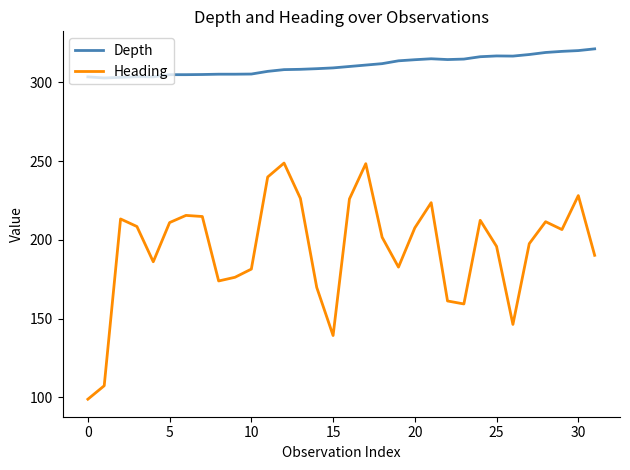

Which series has the largest total across all categories?

Depth